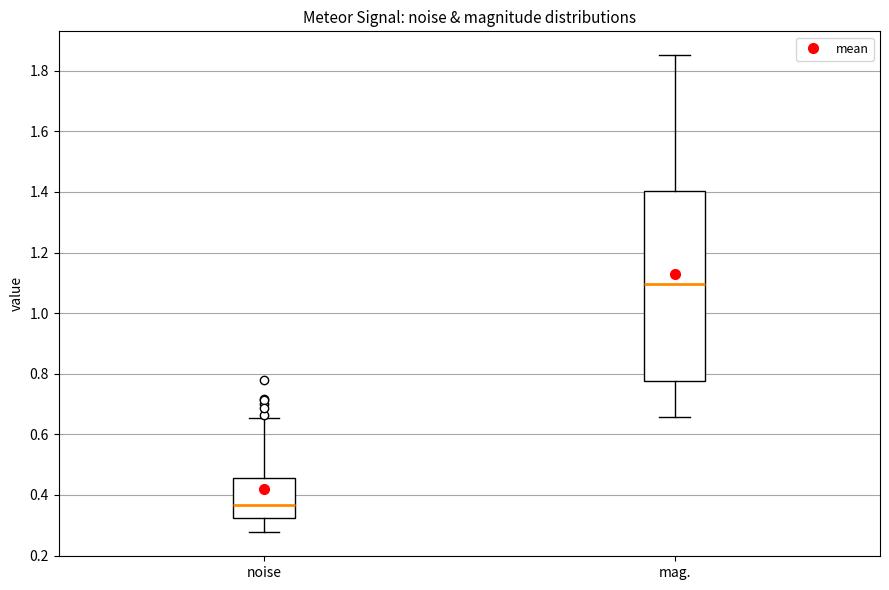

Reading left to right, read every box against the y-axis: the position of its median line, the range the box covers, and the ends of its whiskers. The values are not printed on the chart, so give them approximately, as read against the axis.

noise: median 0.36, box 0.32 to 0.46, whiskers 0.28 to 0.66
mag.: median 1.10, box 0.78 to 1.40, whiskers 0.66 to 1.86